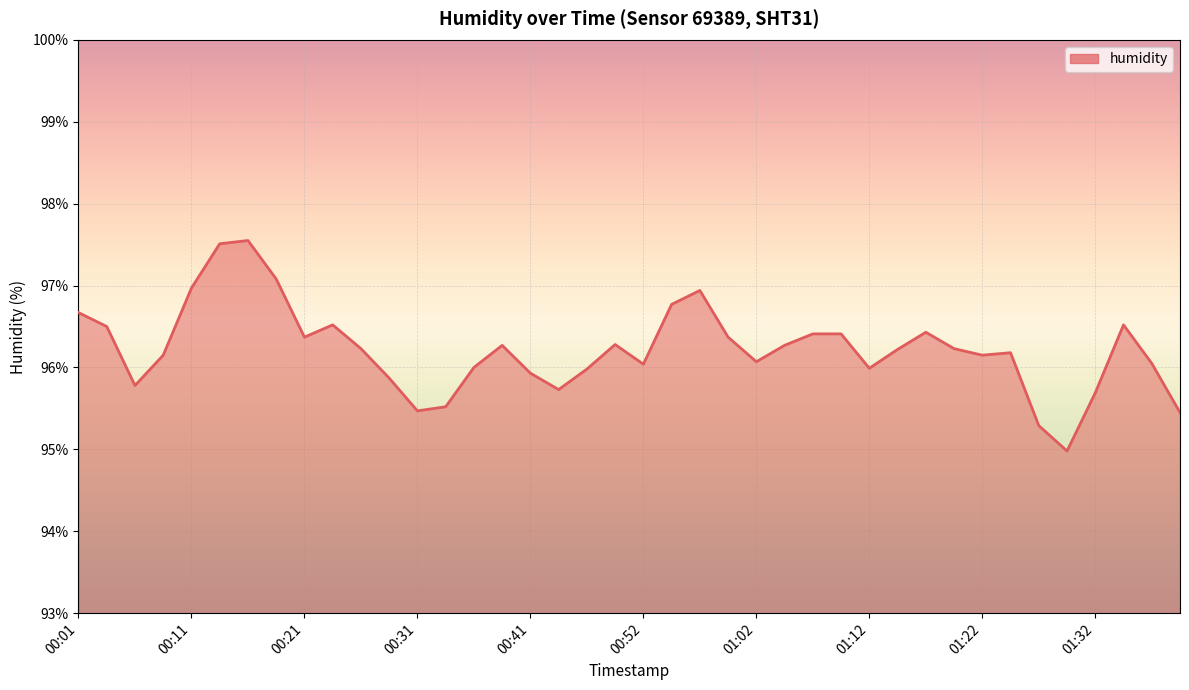

What is the difference between the maximum and minimum values?

2.6